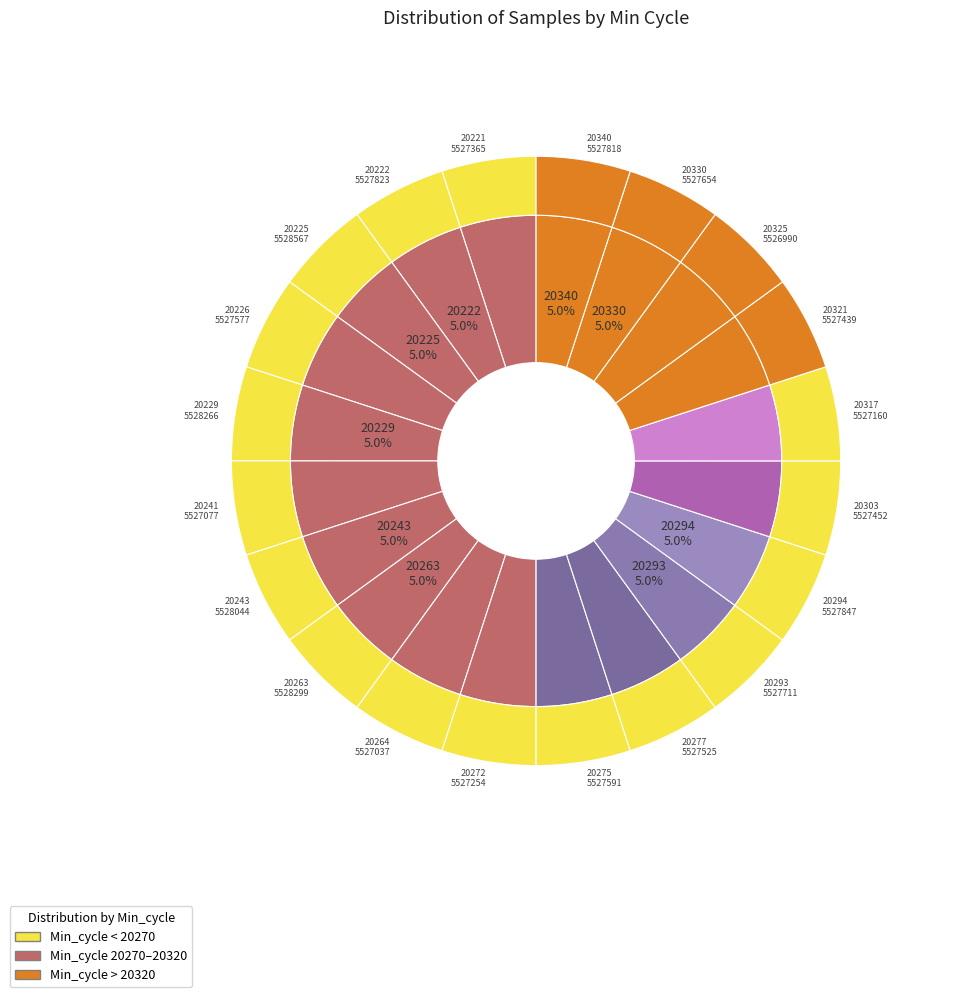

Which category has the biggest portion of the pie?

20225